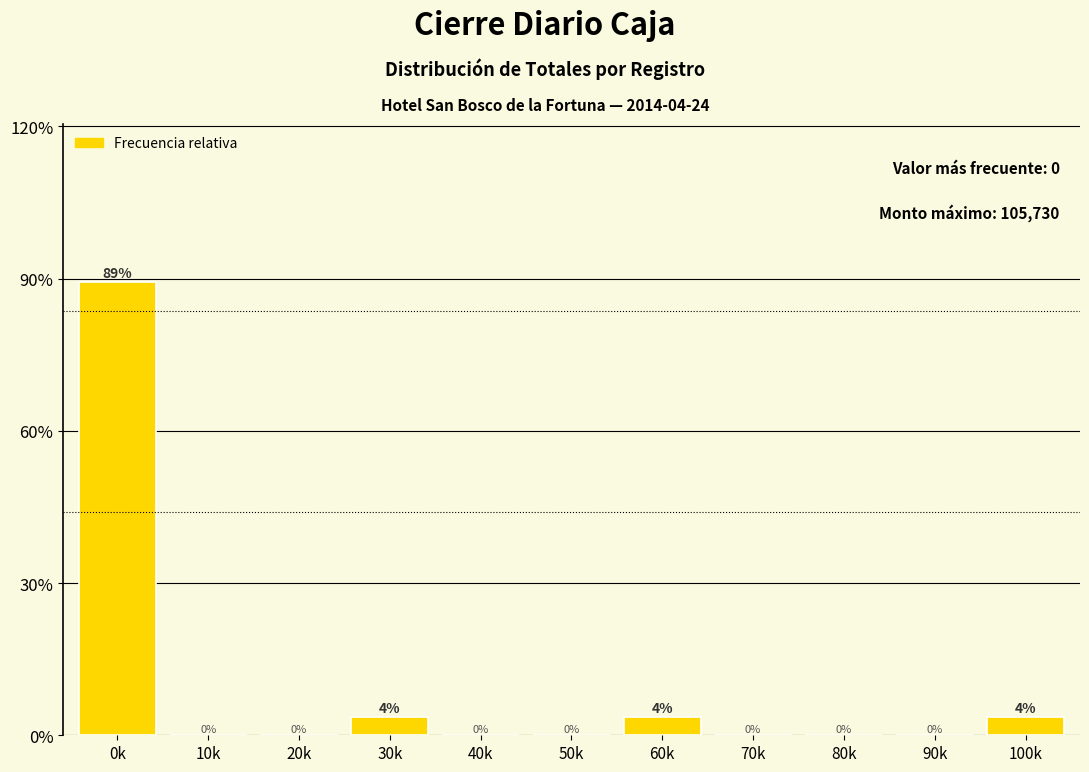

What is the greatest value displayed?

89.3